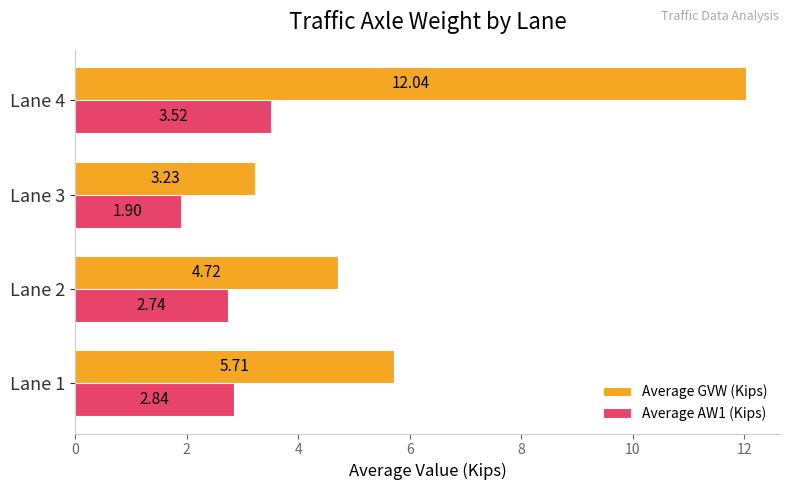

Which series has the largest range (max minus min)?

Average GVW (Kips)